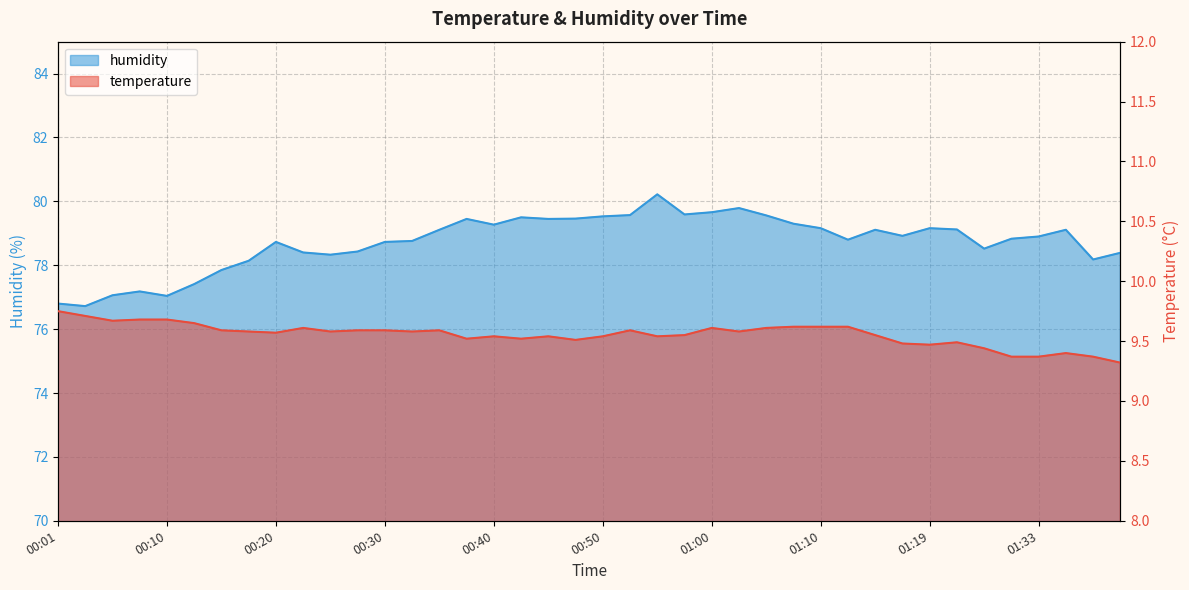

What position from the right is 01:30?

5